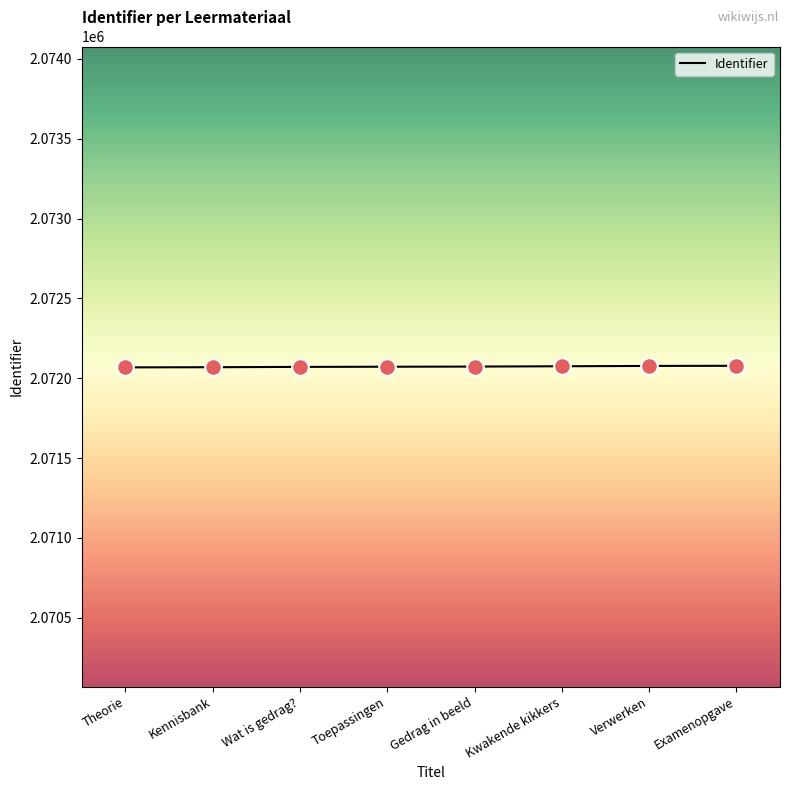

What is the change in value from Theorie to Examenopgave?

+10